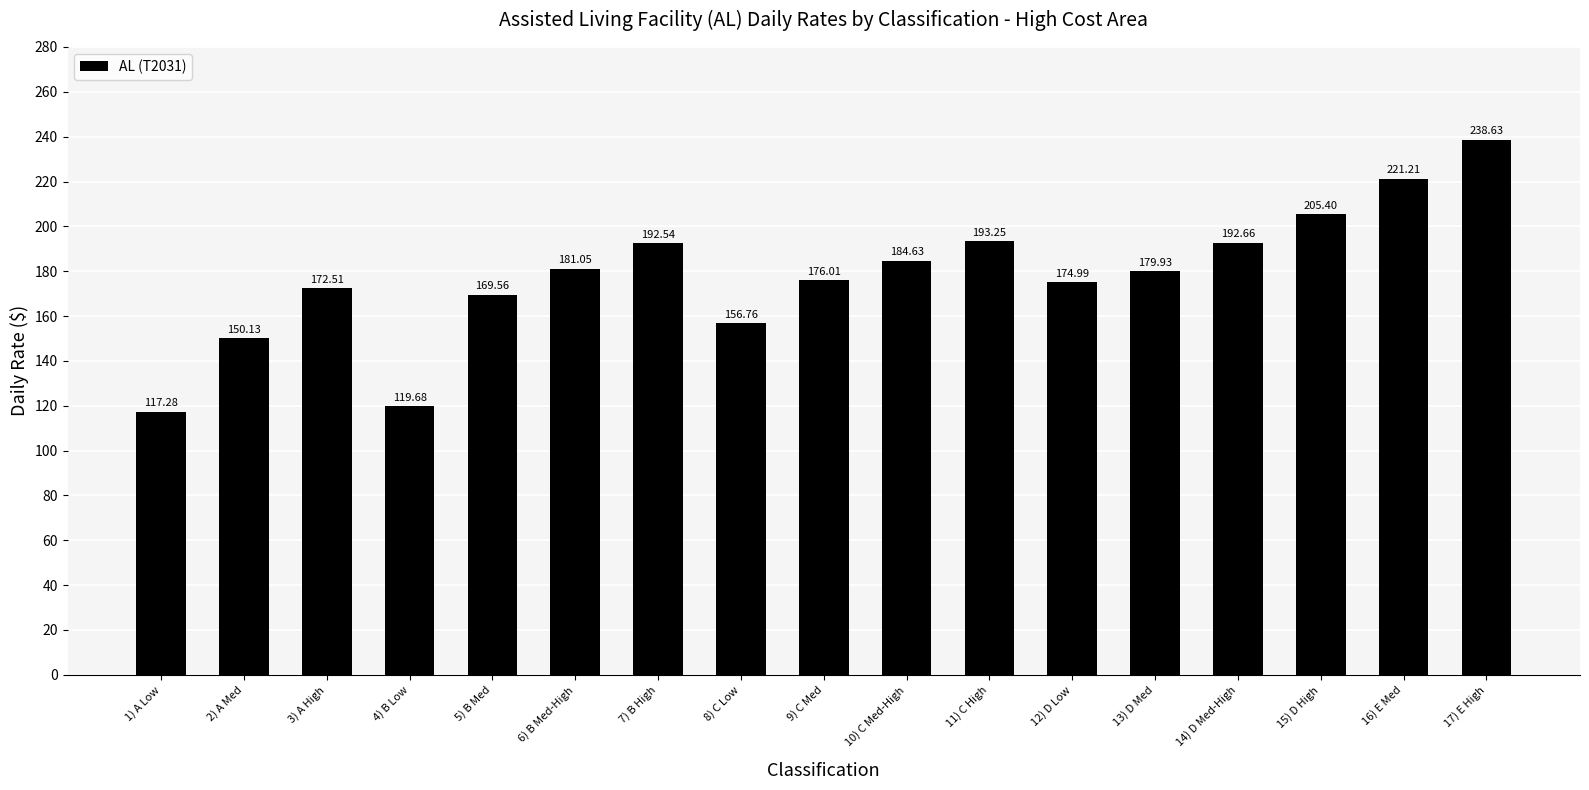

What is the smallest value displayed?

117.3